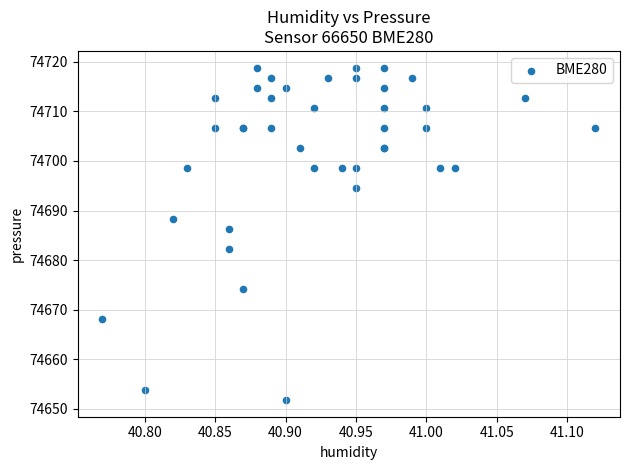

What Y value in the scatter plot is closest to 74685?

74686.3